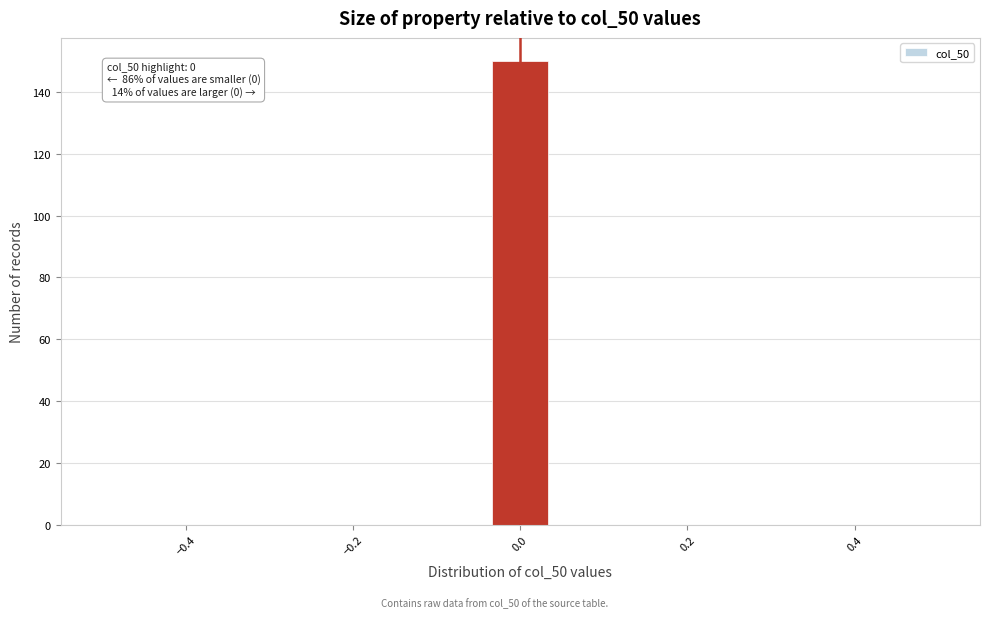

Around what value on the x-axis is the tallest bar? Give the approximate position of its centre, as read against the axis.

0.00